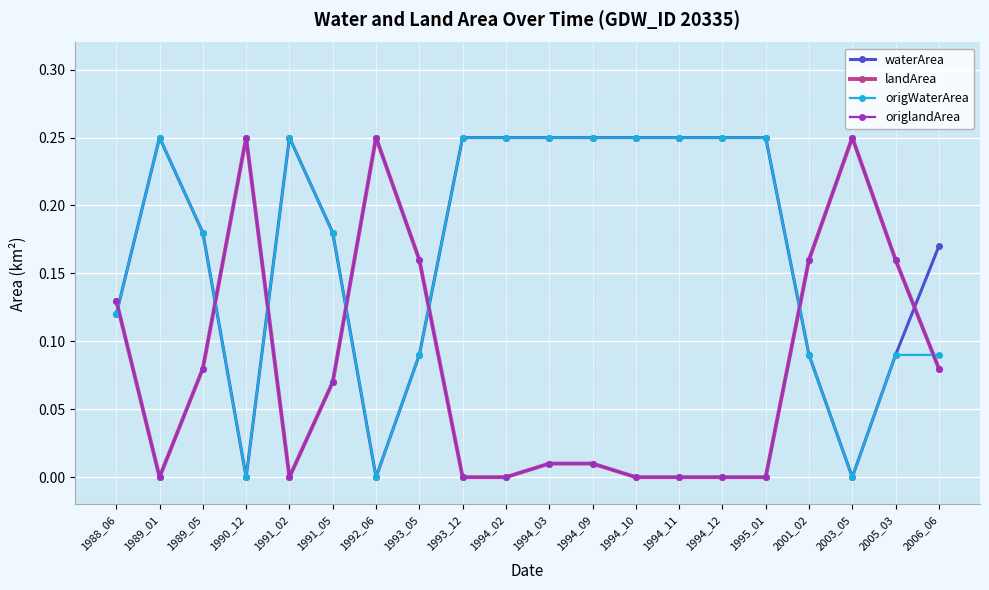

The origlandArea series shows 0.0 at 1994_12. True or false?

True